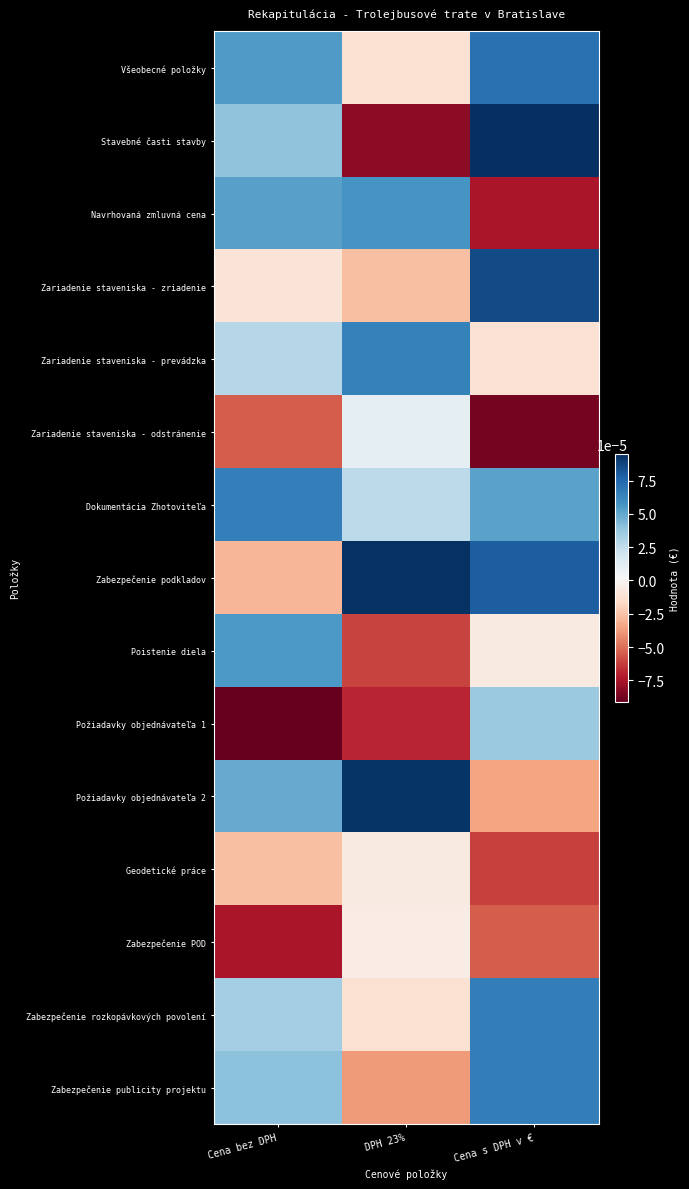

Which has a higher value, Cena bez DPH or DPH 23%?

Cena bez DPH